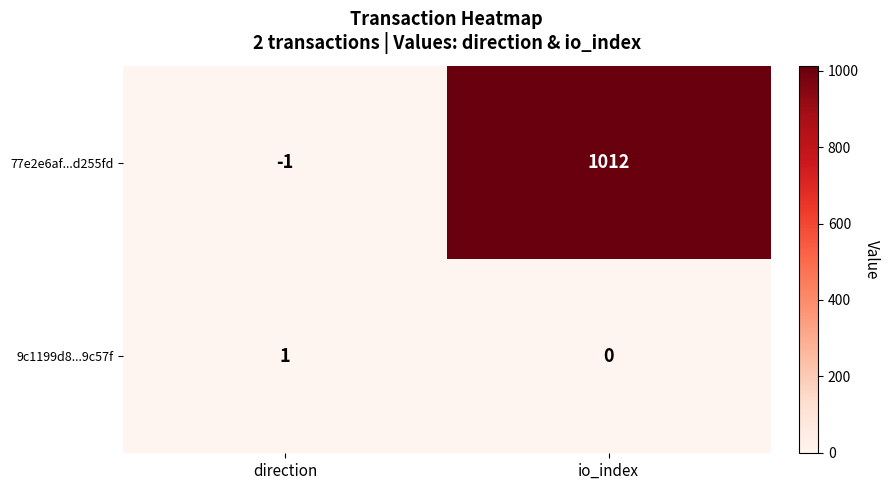

How many categories are shown in the chart?

2